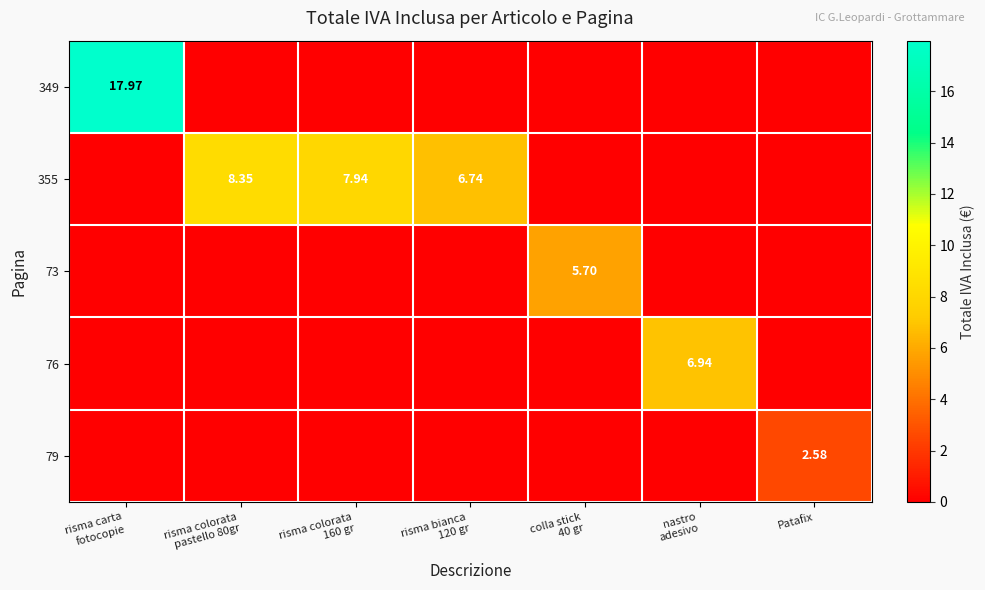

How many values in 73 are above zero?

1